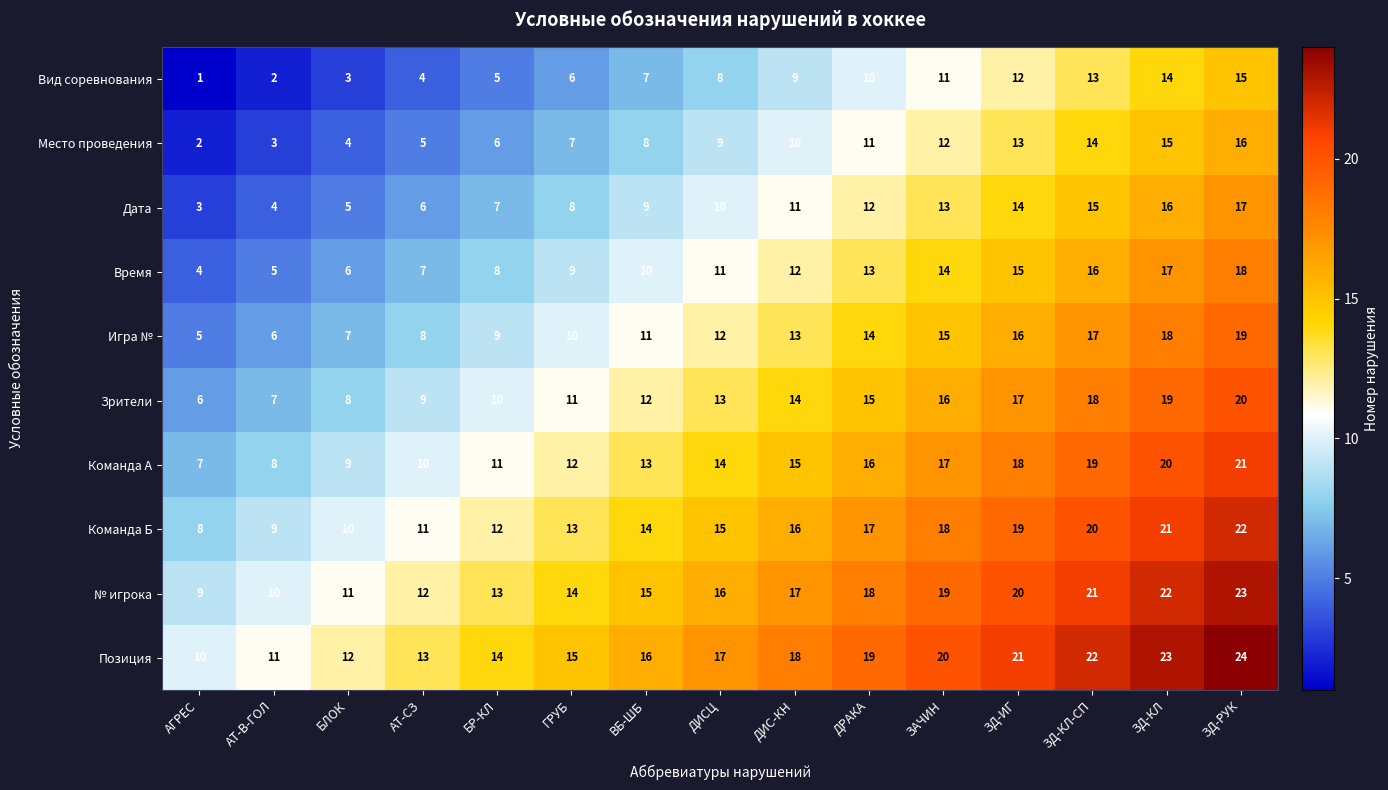

Rank the series at БЛОК from highest to lowest value.

Позиция, № игрока, Команда Б, Команда A, Зрители, Игра №, Время, Дата, Место проведения, Вид соревнования